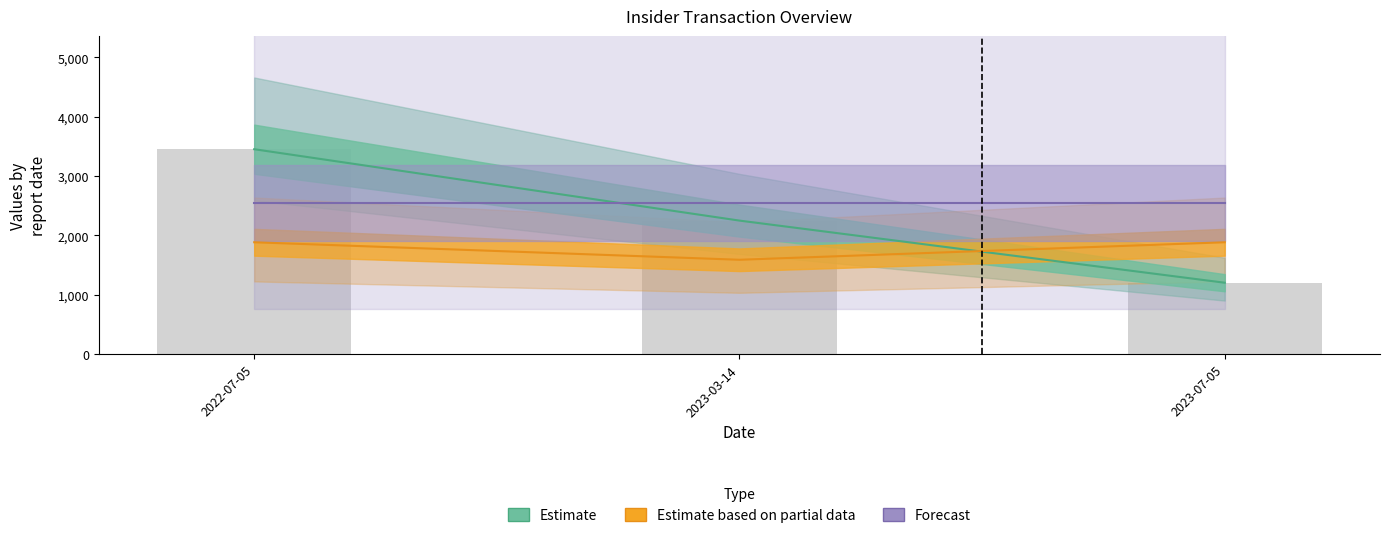

What is the difference between the second highest and minimum values in the transactionShares series?

295